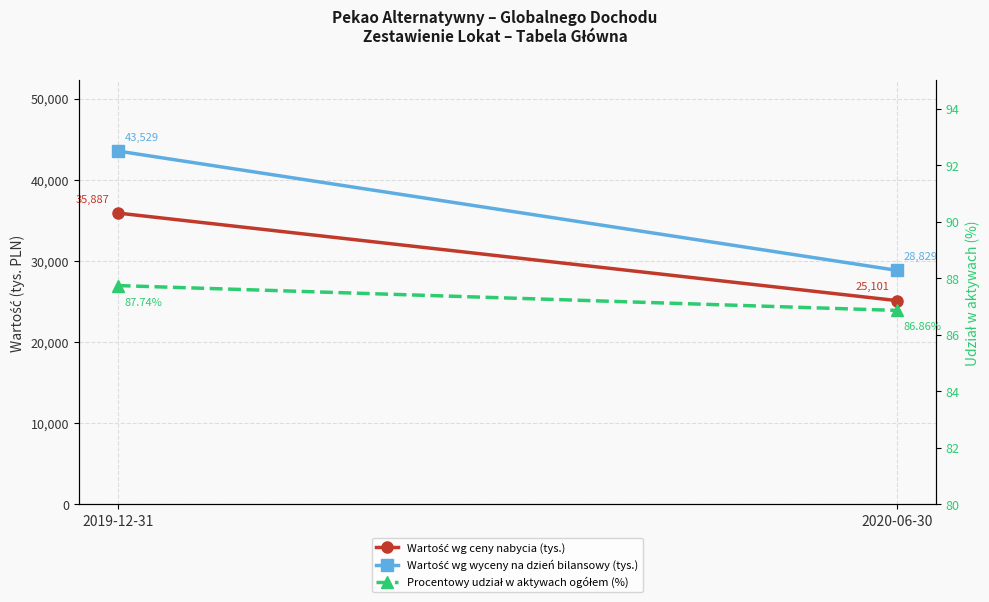

Where is Wartość wg ceny nabycia (tys.) nearest to the value 30494?

2019-12-31